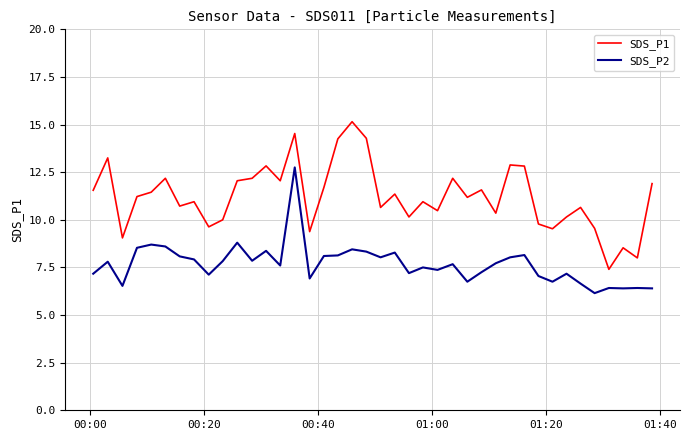

Rank the series by their maximum value, from lowest to highest.

SDS_P2, SDS_P1